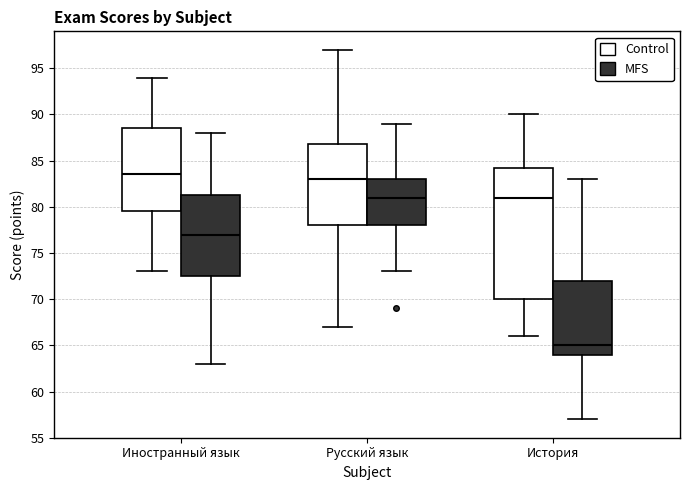

Reading left to right, transcribe this box plot: for each box, give where its median line is, the range the box spans, and where its two whiskers end, as read against the y-axis. The values are not printed on the chart, so give them approximately, as read against the axis.

Иностранный язык (Control): median 83.5, box 79.5 to 88.5, whiskers 73.0 to 94.0
Иностранный язык (MFS): median 77.0, box 72.5 to 81.5, whiskers 63.0 to 88.0
Русский язык (Control): median 83.0, box 78.0 to 87.0, whiskers 67.0 to 97.0
Русский язык (MFS): median 81.0, box 78.0 to 83.0, whiskers 73.0 to 89.0
История (Control): median 81.0, box 70.0 to 84.5, whiskers 66.0 to 90.0
История (MFS): median 65.0, box 64.0 to 72.0, whiskers 57.0 to 83.0